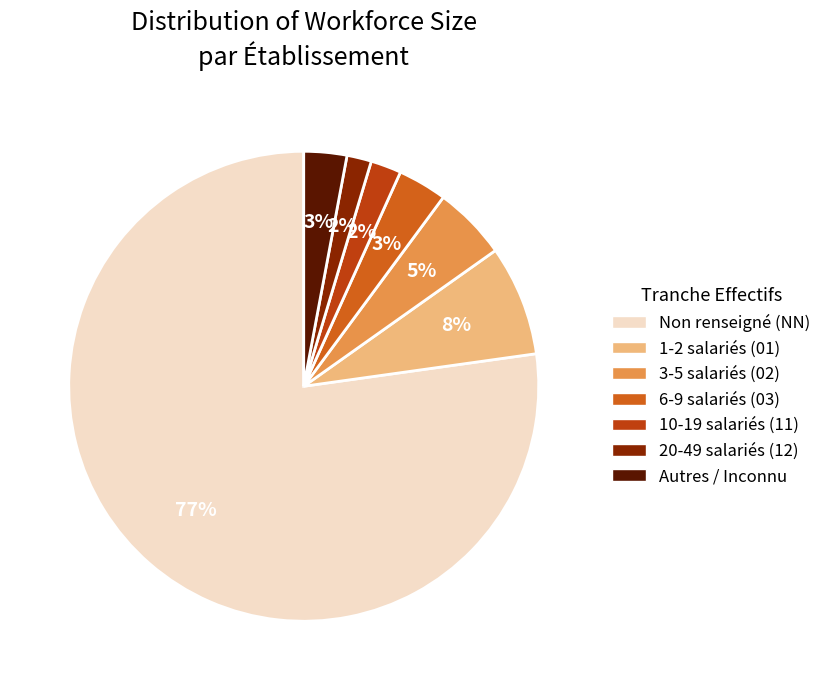

To the nearest percent, what is the average slice percentage?

14%